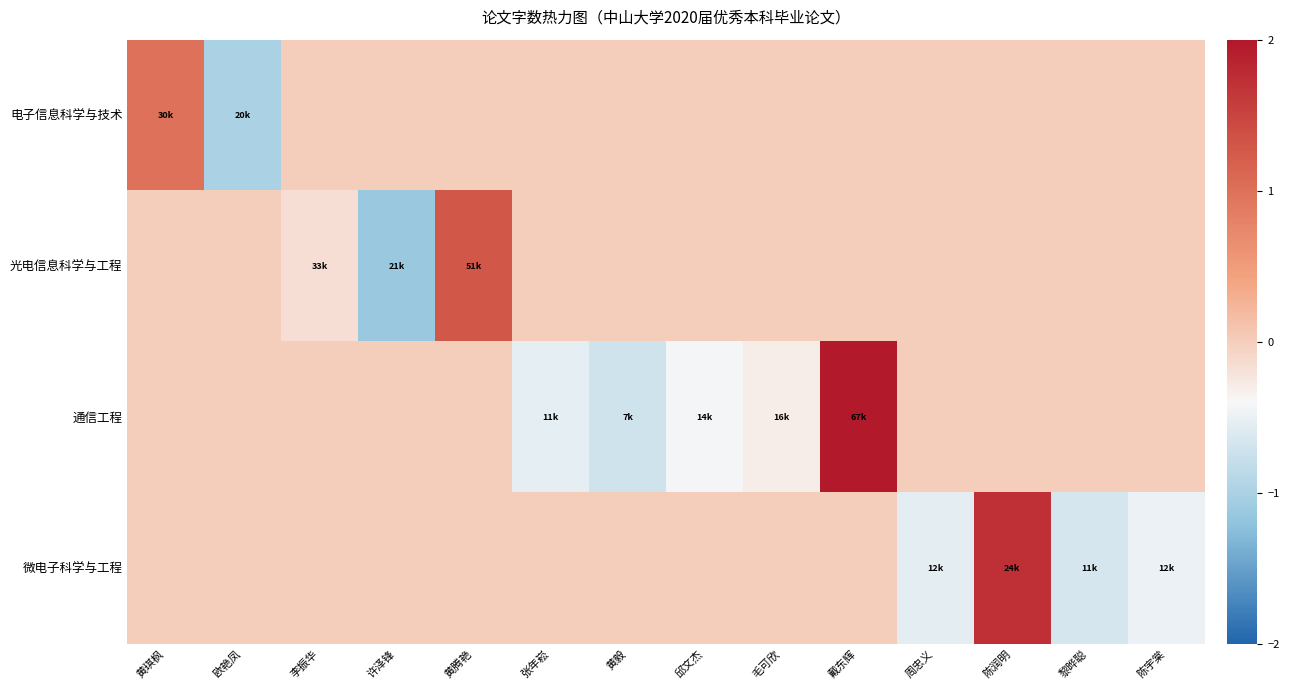

What is the minimum value shown in the chart?

-1.1